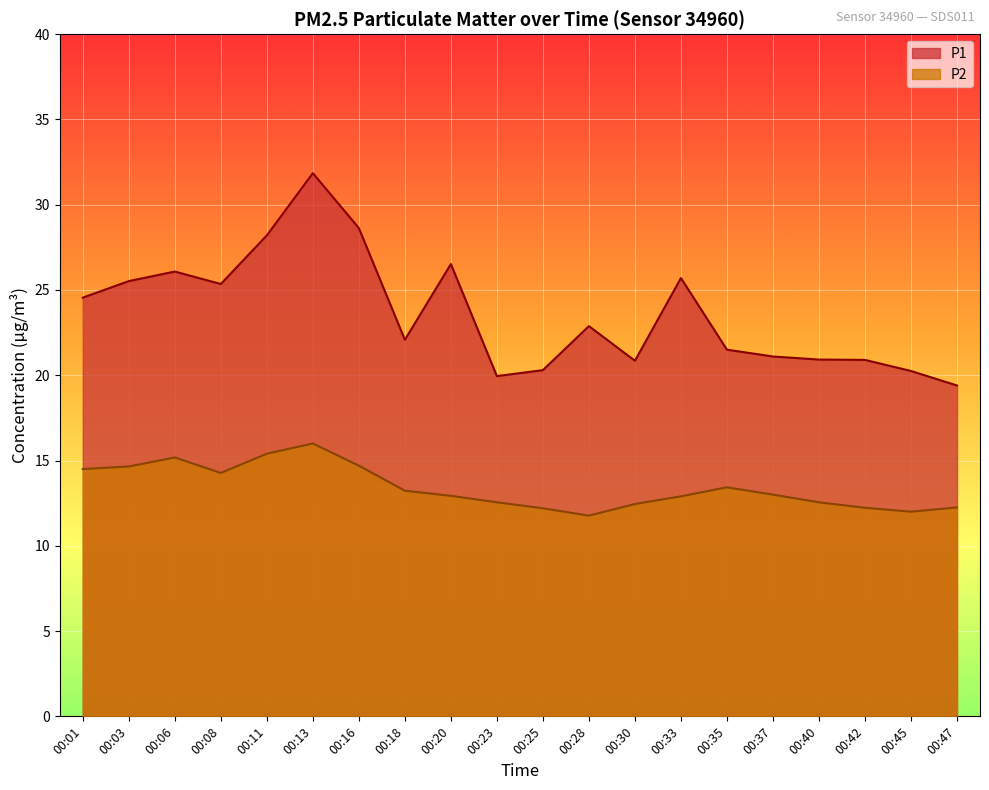

What is the smallest value displayed?

11.8